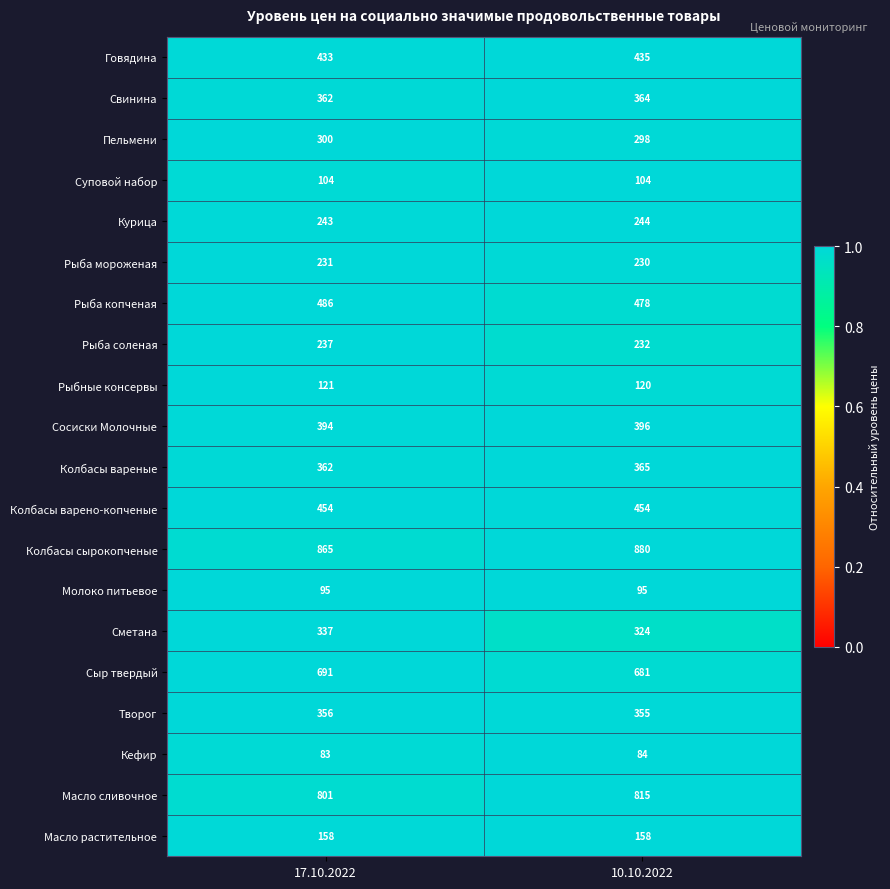

Which series has the largest total across all categories?

Колбасы сырокопченые